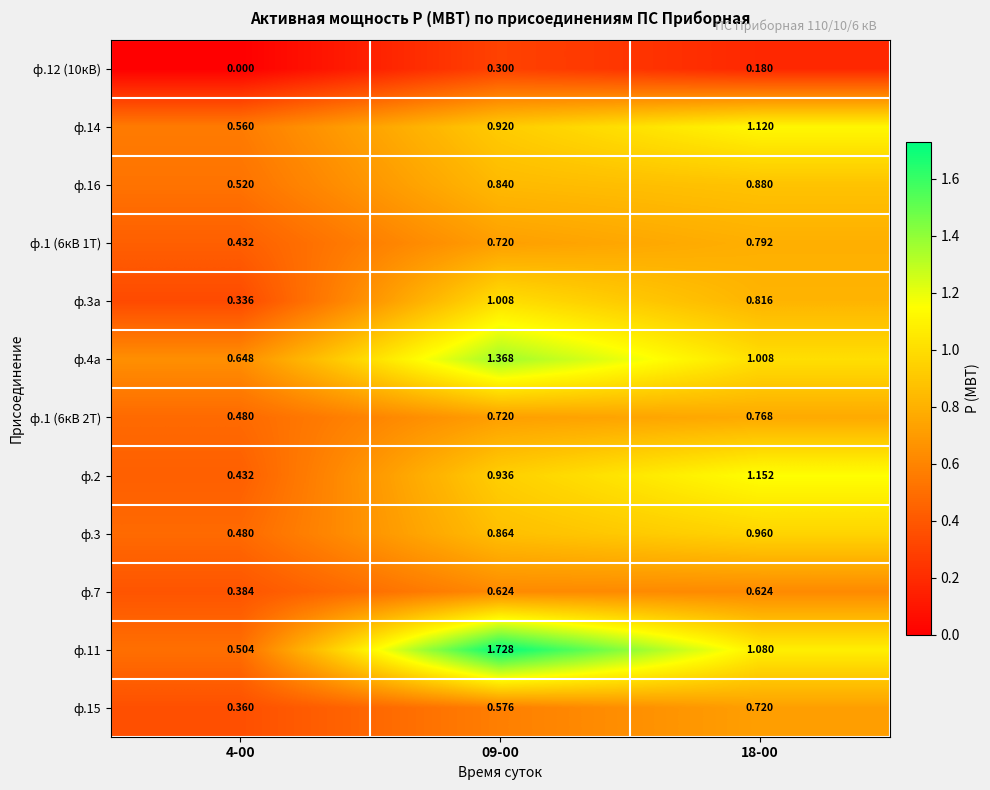

Is the value of ф.14 at 09-00 greater than the value of ф.4а at 09-00?

No